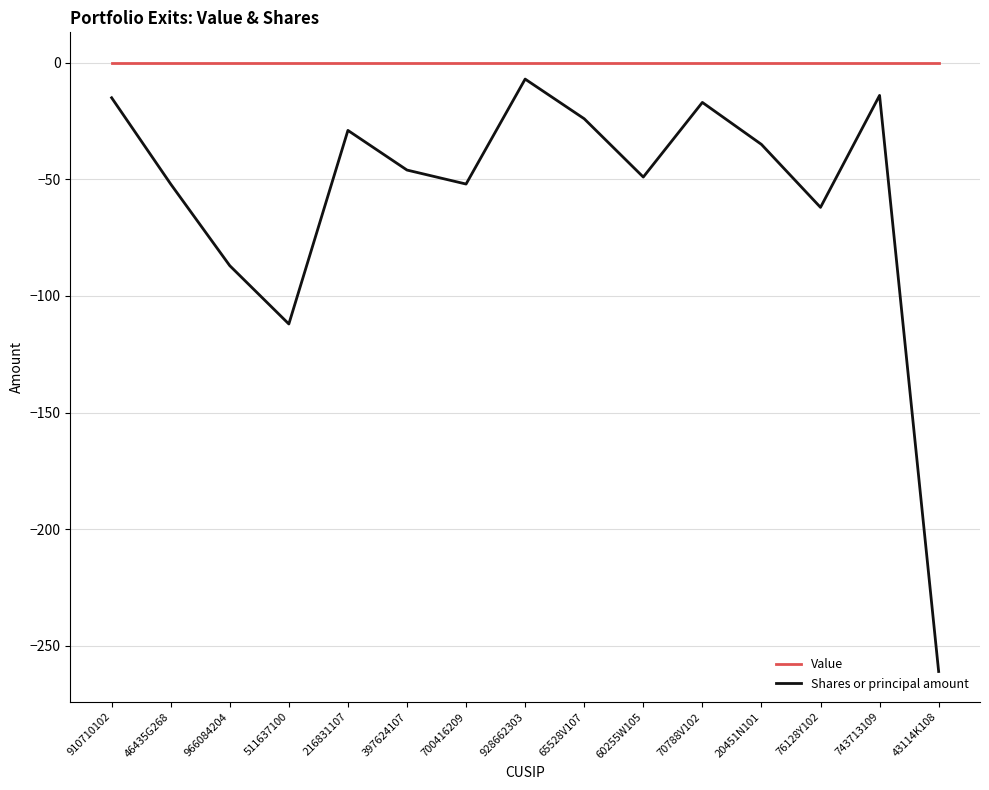

List the series in order of their overall mean, highest first.

Value, Shares or principal amount